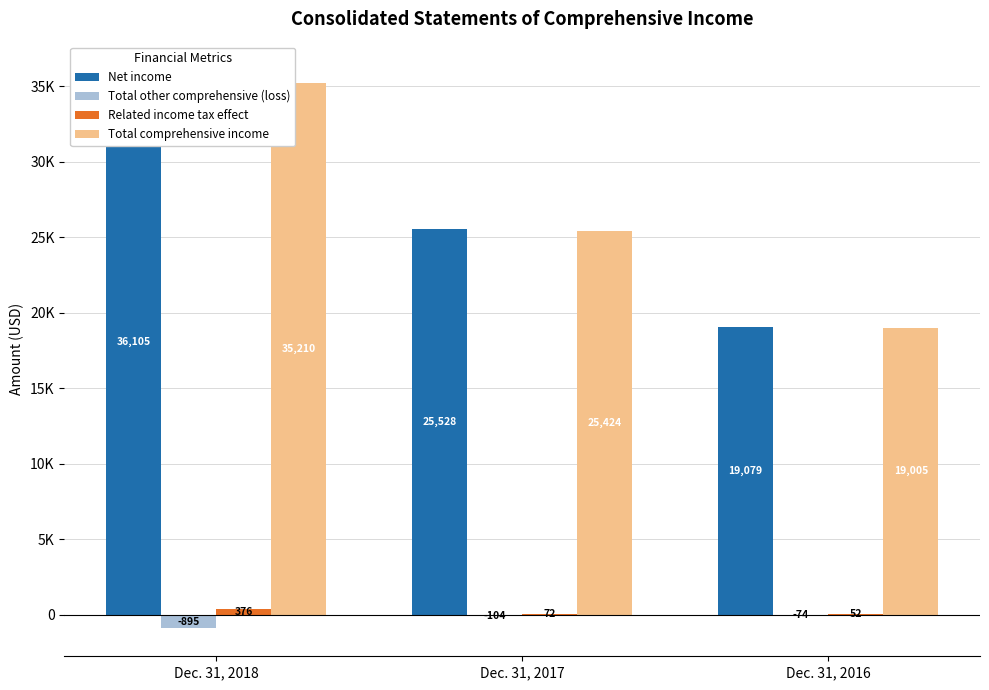

The Total other comprehensive (loss) series shows -400 at Dec. 31, 2018. True or false?

False